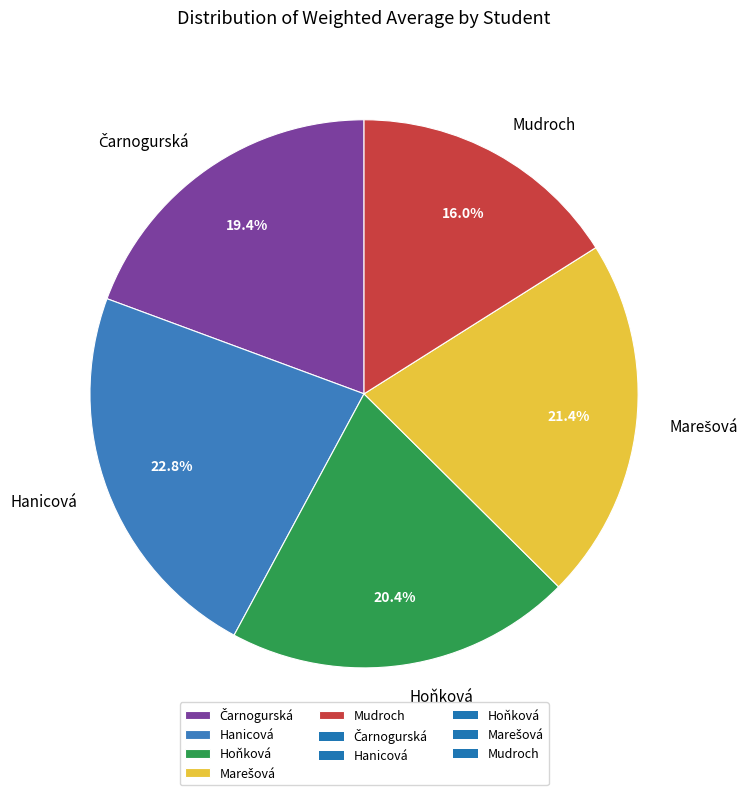

Between Hanicová and Hoňková, which is larger?

Hanicová